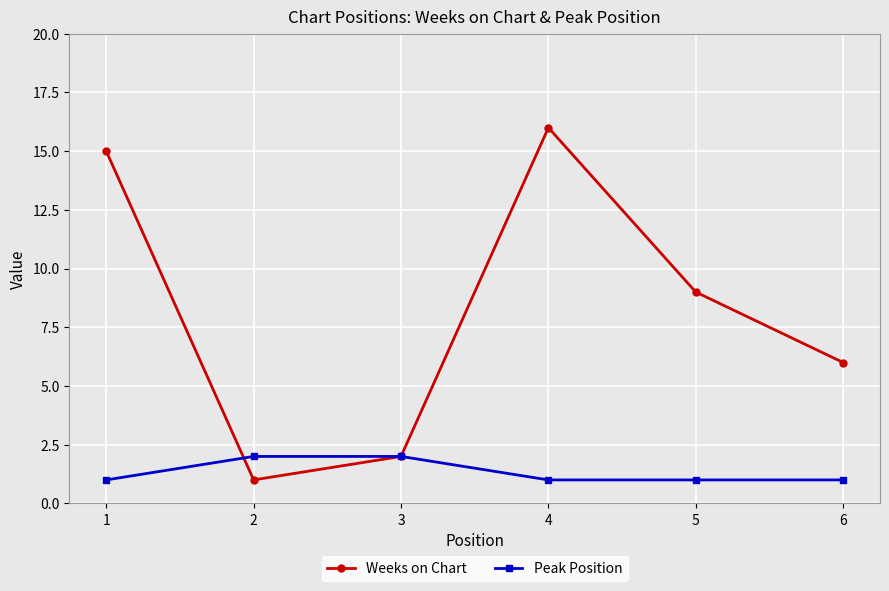

Where do Peak Position and Weeks on Chart first cross each other?

1 and 2